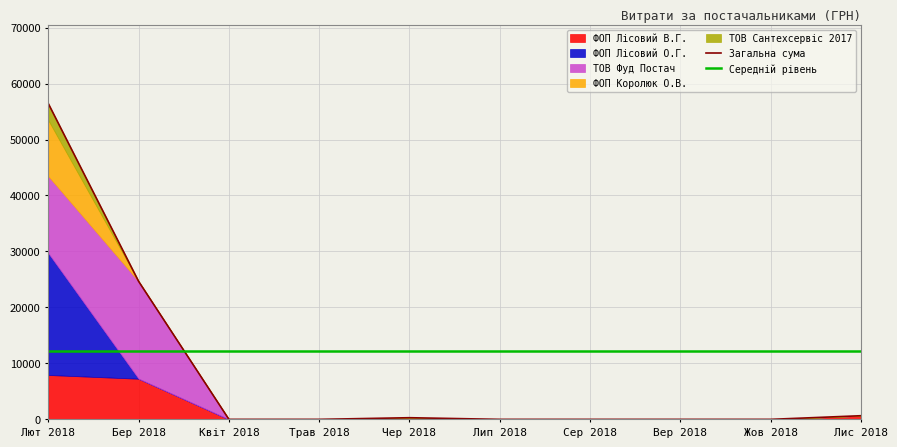

What is the highest value of the Середній рівень series?

12297.7